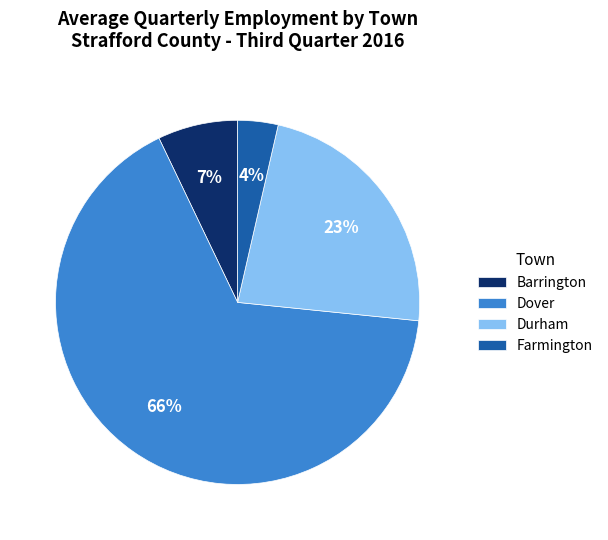

Combined, do Durham and Farmington account for over 50%?

No